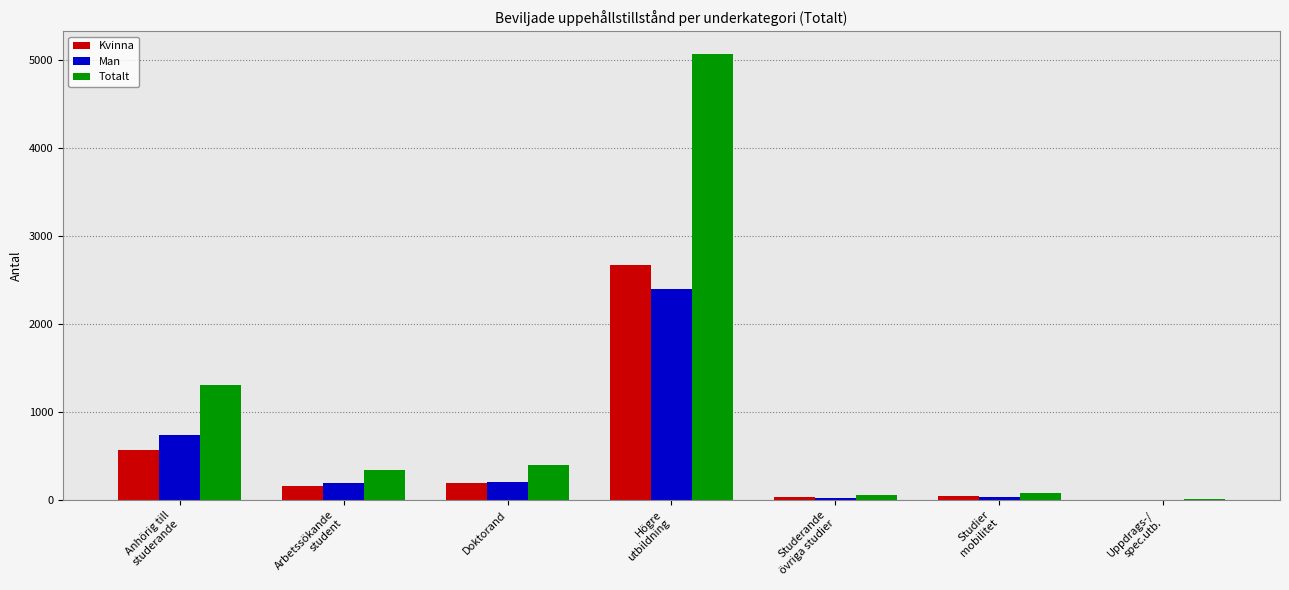

Is it true that Kvinna equals 193 at Doktorand?

True